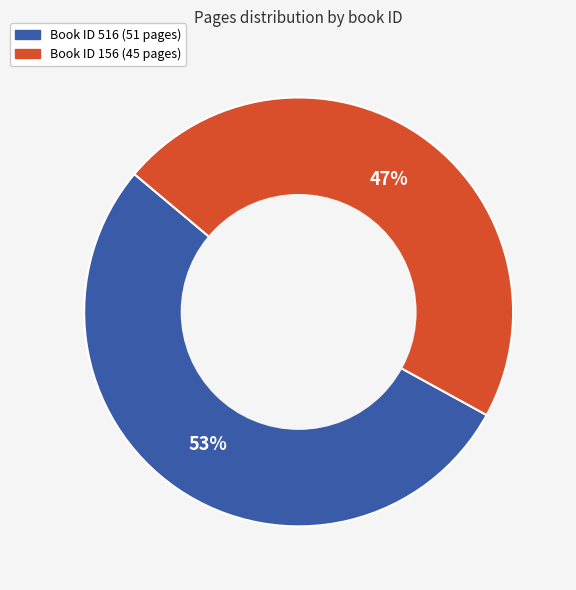

To the nearest percent, what is the difference between the largest and smallest slice percentages?

6%